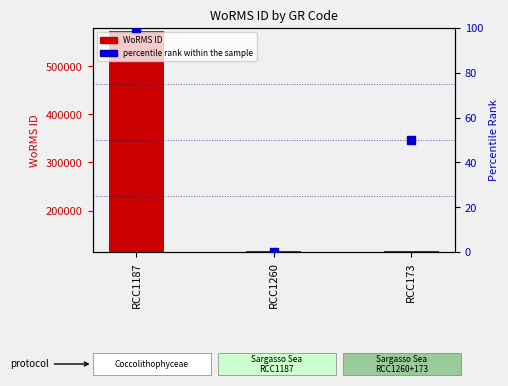

Which series reaches the minimum Y coordinate?

percentile rank within the sample